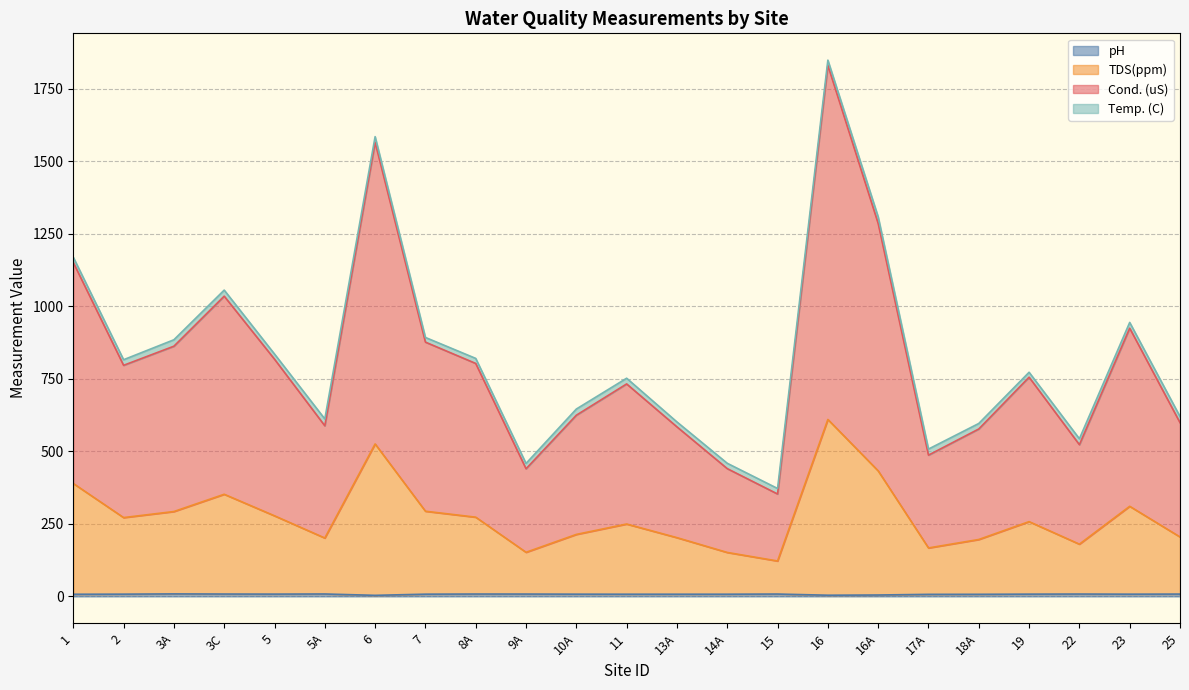

Which has a higher value, 3A or 10A?

3A